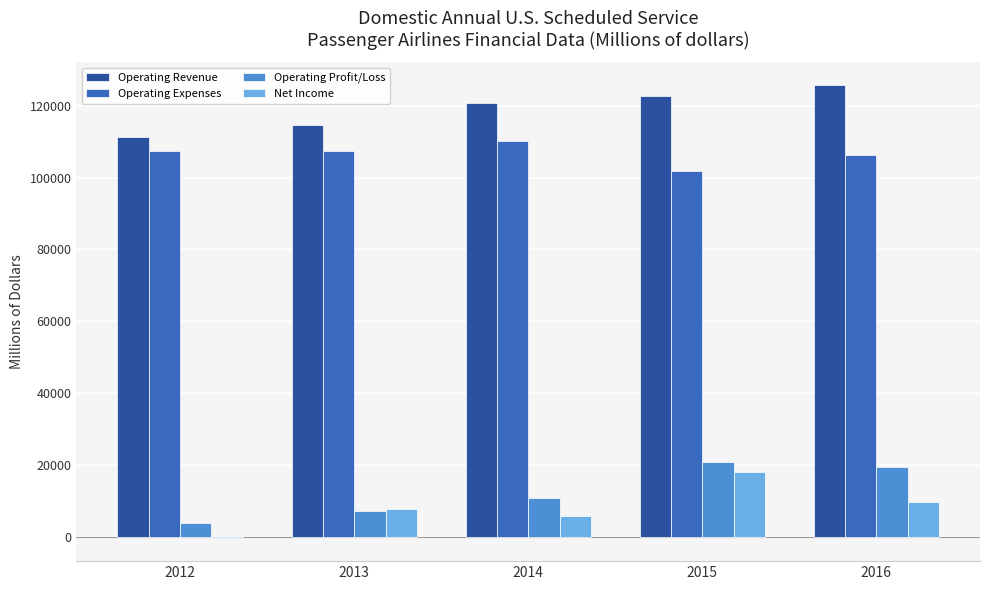

Are the bars horizontal?

No